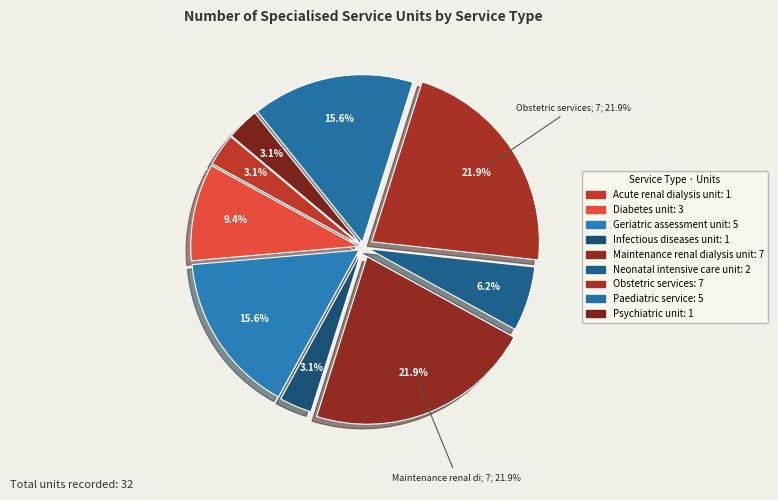

Is it true that Psychiatric unit is 11% of the pie?

False